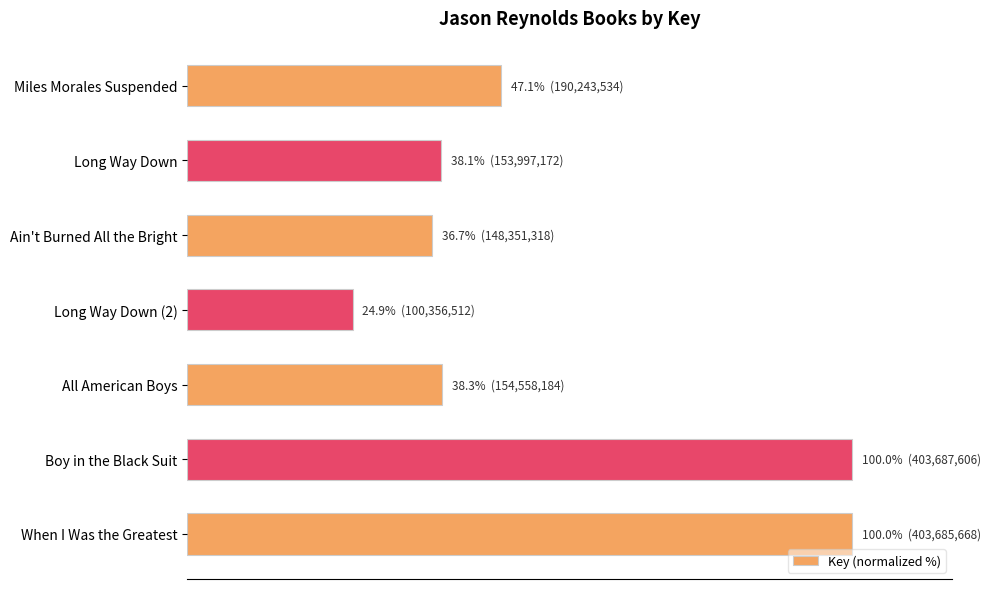

Does the chart contain any negative values?

No